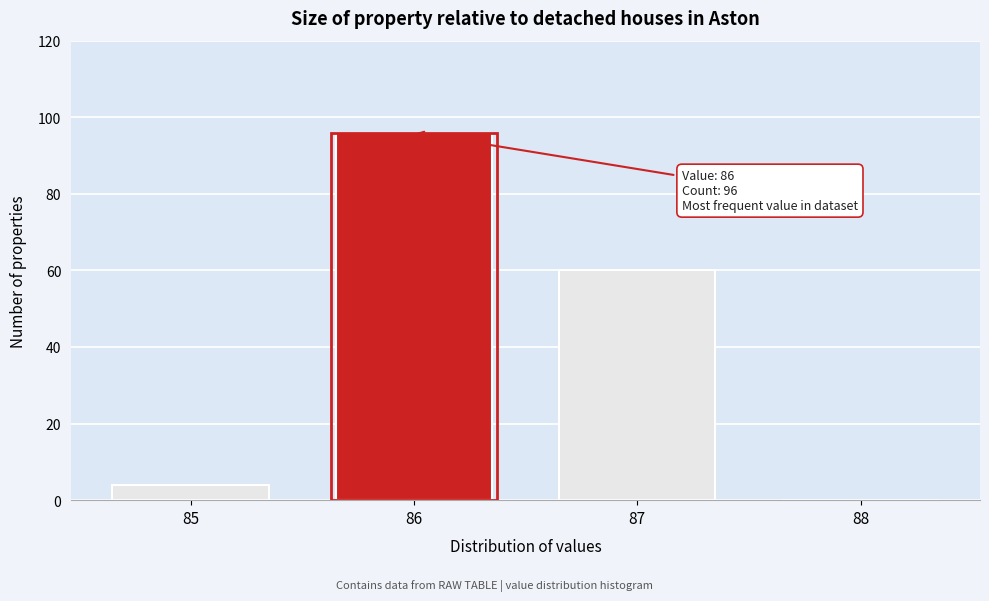

Reading left to right, transcribe all the data shown in this chart.

85=4	86=96	87=60	88=0